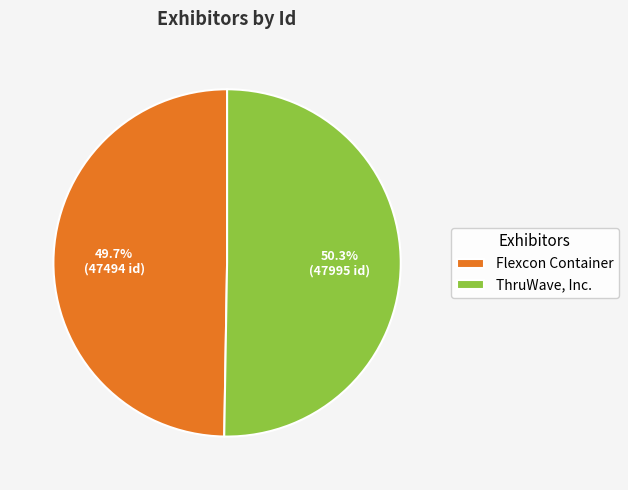

Which slice is the smallest?

Flexcon Container